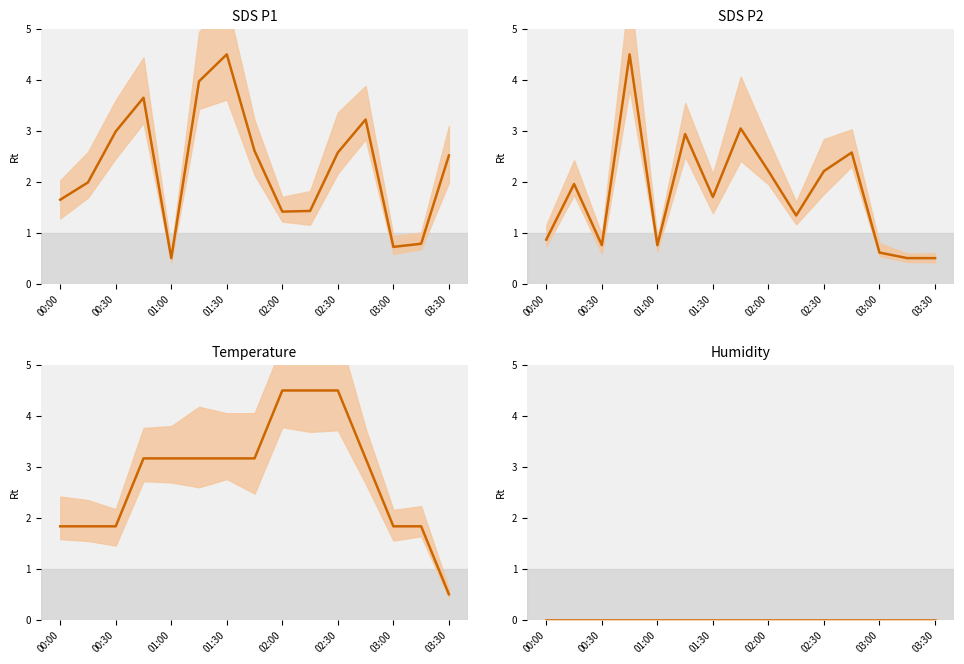

Reading left to right, what are all the values shown in this chart?

SDS_P1: 1.6	2.0	3.0	3.6	0.5	4.0	4.5	2.6	1.4	1.4	2.6	3.2	0.7	0.8	2.5
SDS_P2: 0.9	2.0	0.8	4.5	0.8	2.9	1.7	3.0	2.2	1.3	2.2	2.6	0.6	0.5	0.5
Temp: 1.8	1.8	1.8	3.2	3.2	3.2	3.2	3.2	4.5	4.5	4.5	3.2	1.8	1.8	0.5
Humidity: 0.0	0.0	0.0	0.0	0.0	0.0	0.0	0.0	0.0	0.0	0.0	0.0	0.0	0.0	0.0